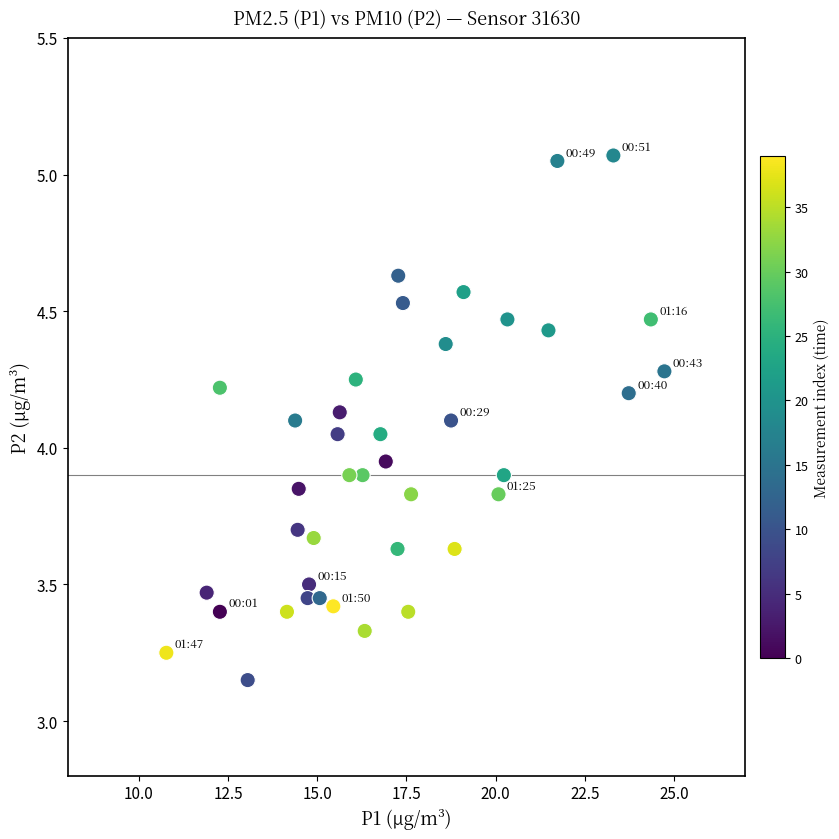

What is the range of X values (max minus min)?

14.0